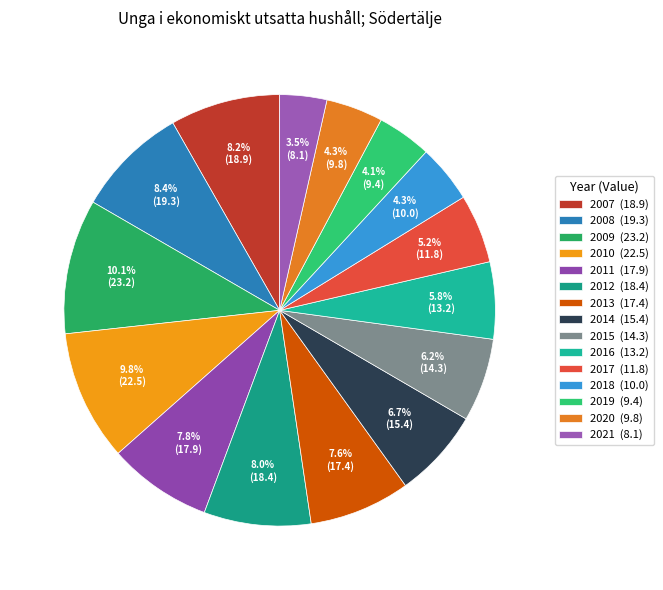

To the nearest percent, what is the difference between the 2011 and 2019 slice percentages?

4%